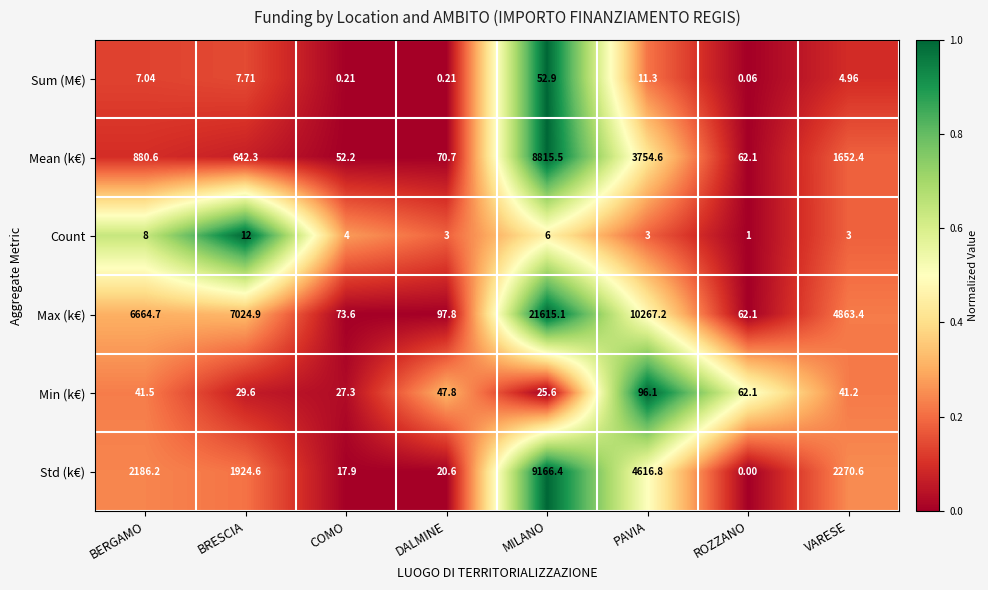

Which series has the largest total across all categories?

Max (k€)